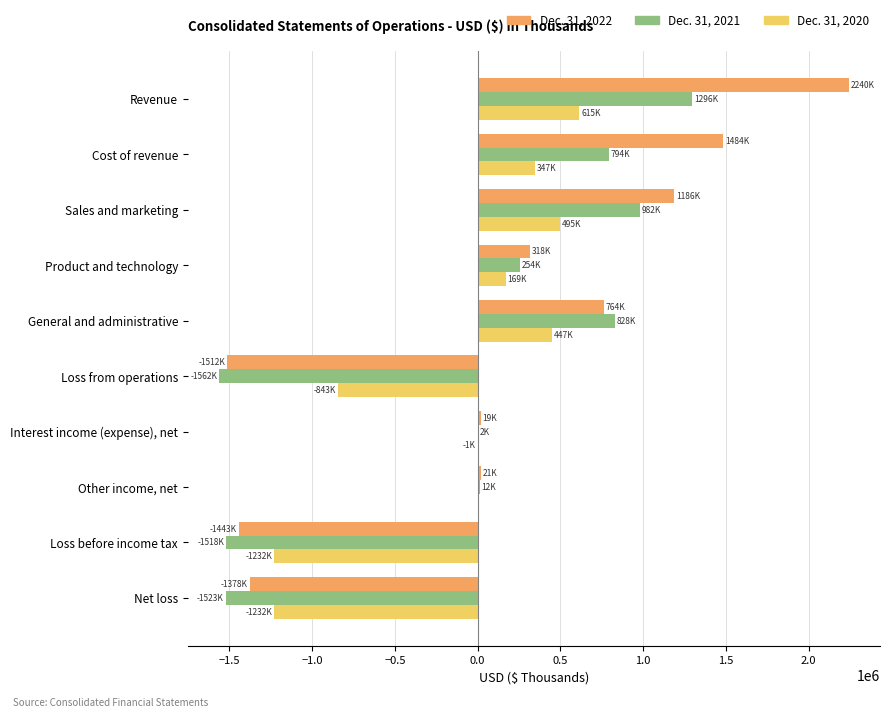

How many values in Dec. 31, 2022 are above zero?

7